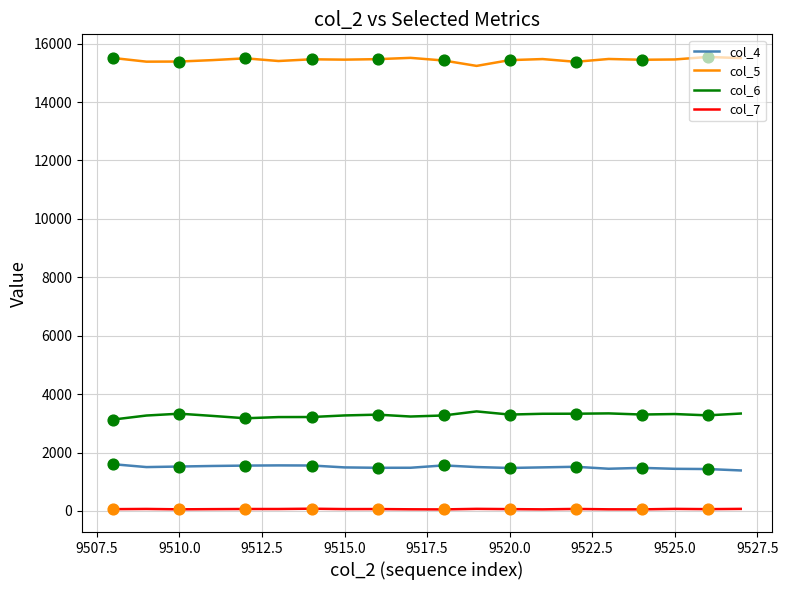

Which series has the largest total across all categories?

col_5